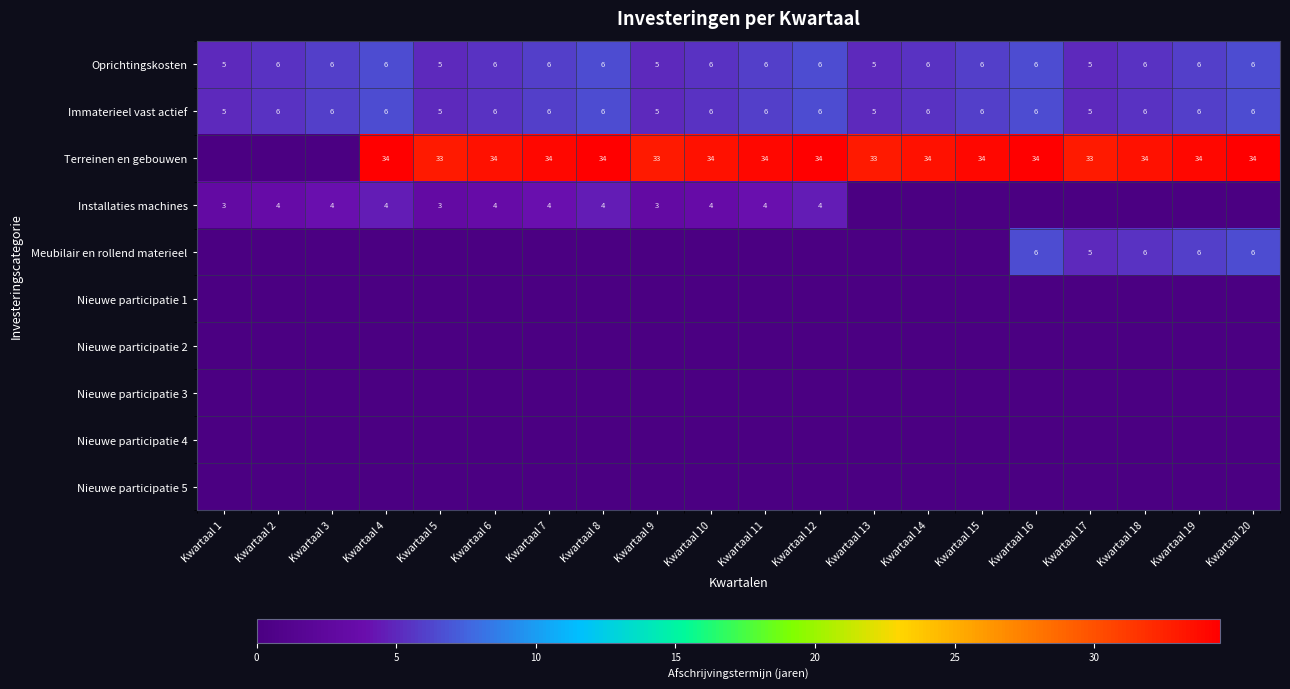

The value of Oprichtingskosten at Kwartaal 4 is 8. True or false?

False